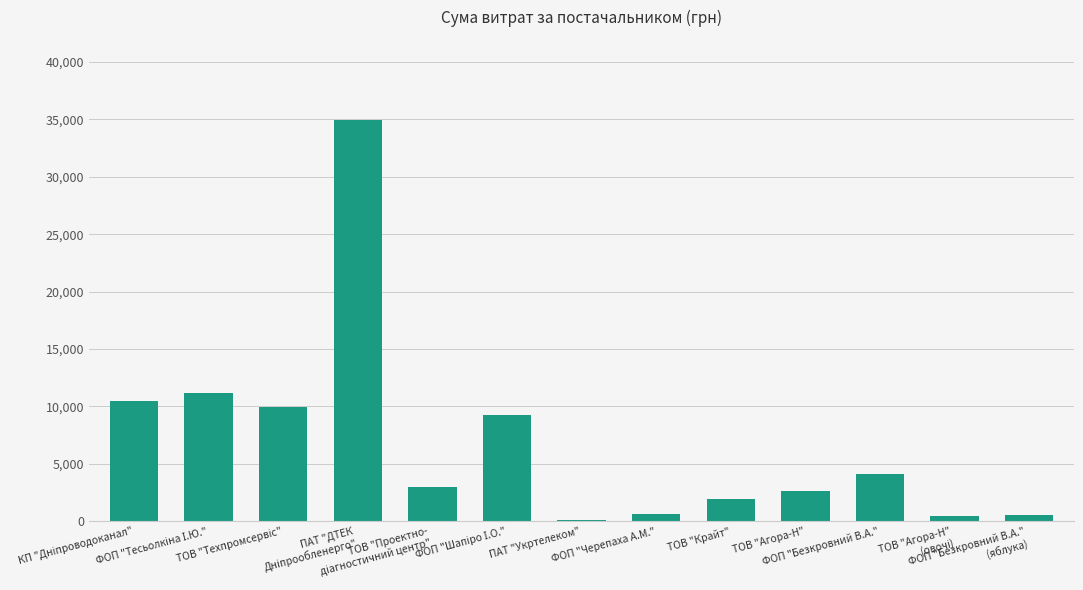

What is the greatest value displayed?

34932.6